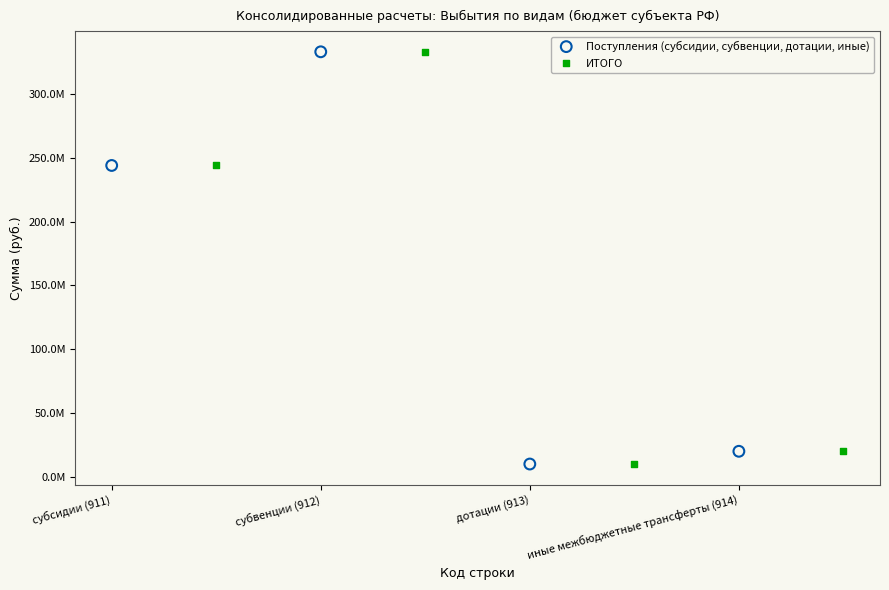

What are all the series names shown in the legend?

Поступления (субсидии, субвенции, дотации, иные), ИТОГО